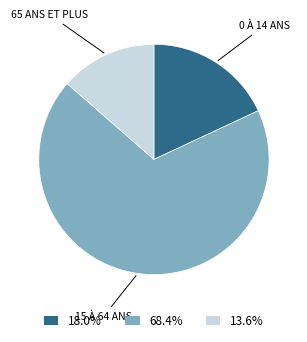

Is 68.4% the majority of the pie?

Yes